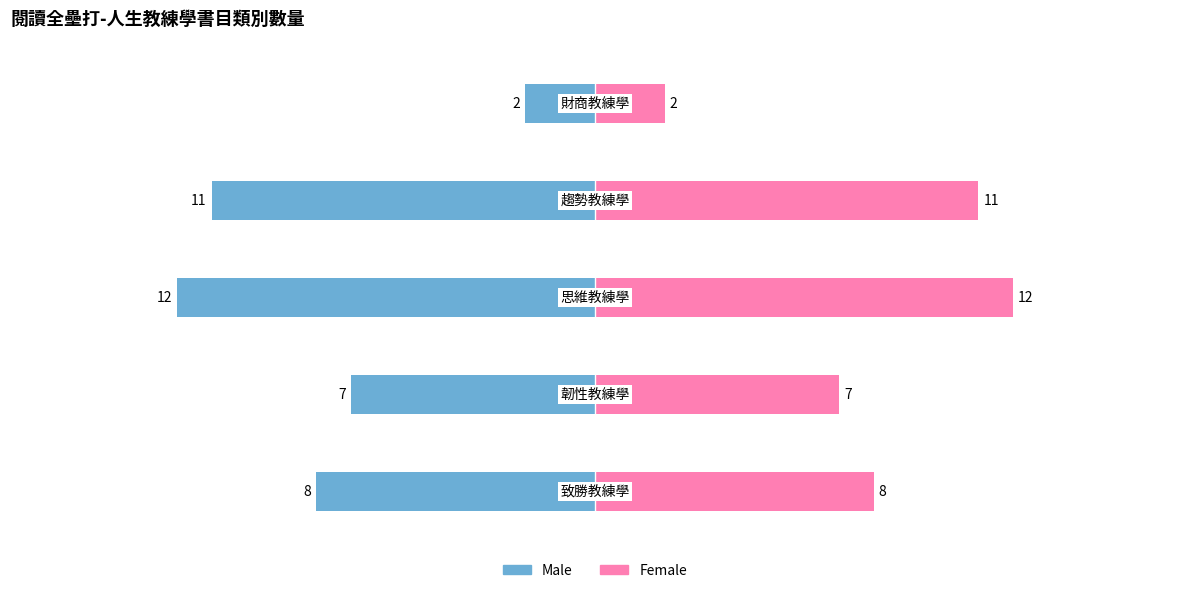

What is the difference between the highest and lowest values at 3?

22